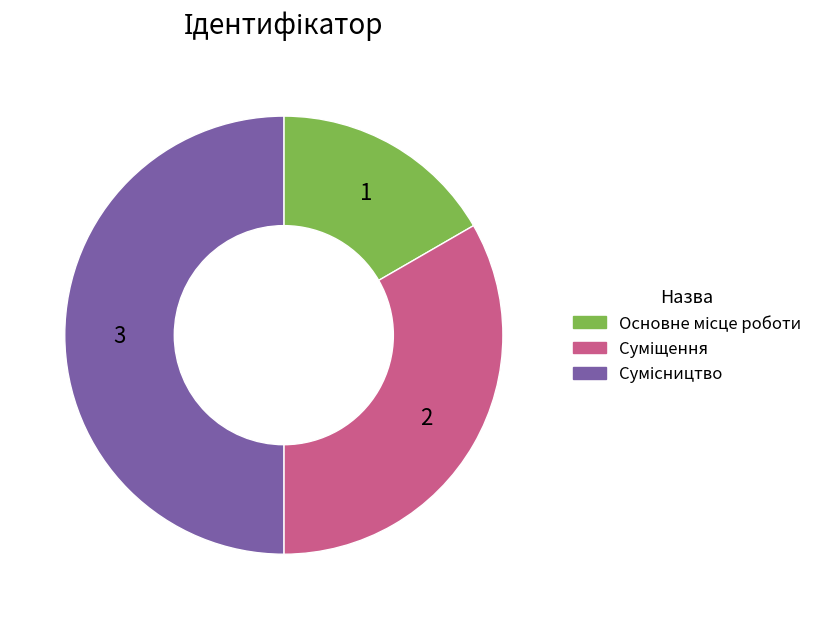

The Суміщення slice represents 33% of the pie. True or false?

True